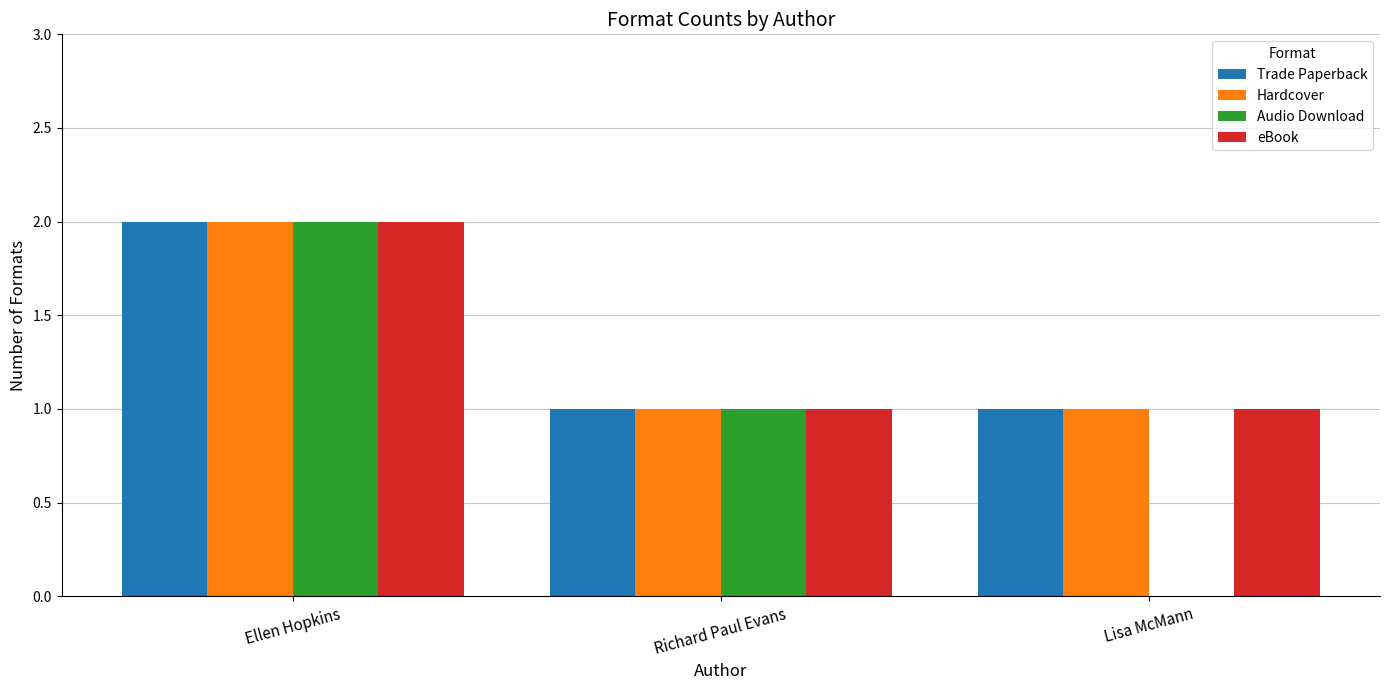

What is the sum of all Trade Paperback values?

4